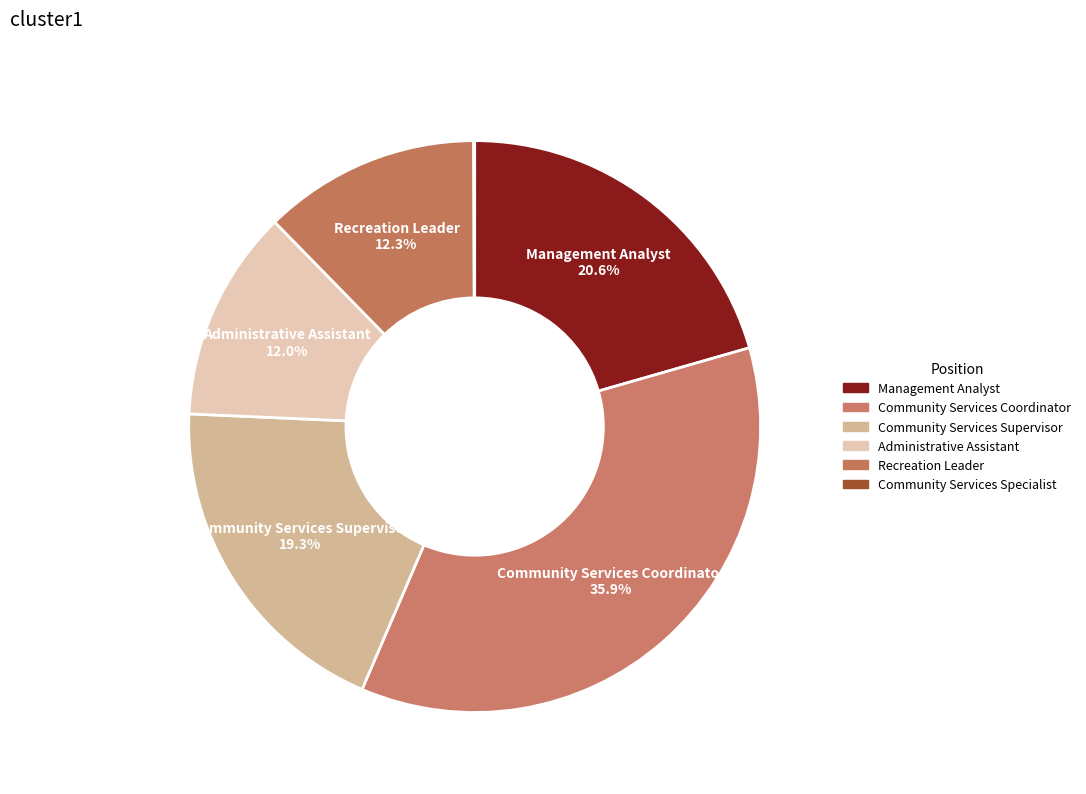

Approximately how many times larger is the value at Recreation Leader compared to Administrative Assistant?

1.0